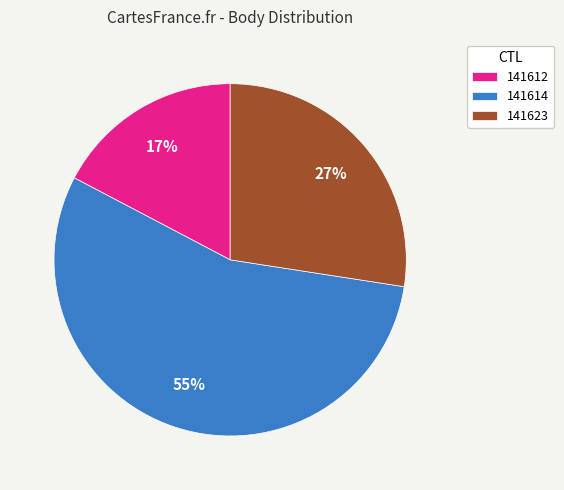

Between 141612 and 141623, which is larger?

141623